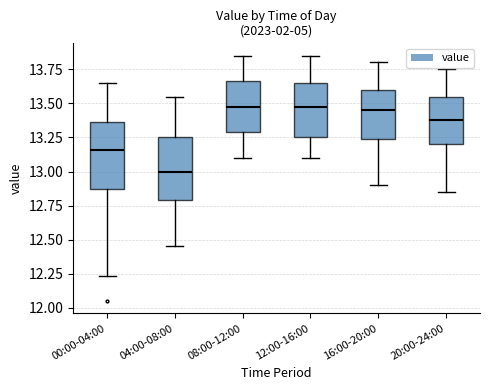

Reading left to right, read every box against the y-axis: the position of its median line, the range the box covers, and the ends of its whiskers. The values are not printed on the chart, so give them approximately, as read against the axis.

00:00-04:00: median 13.15, box 12.85 to 13.35, whiskers 12.25 to 13.65
04:00-08:00: median 13.00, box 12.80 to 13.25, whiskers 12.45 to 13.55
08:00-12:00: median 13.50, box 13.30 to 13.65, whiskers 13.10 to 13.85
12:00-16:00: median 13.50, box 13.25 to 13.65, whiskers 13.10 to 13.85
16:00-20:00: median 13.45, box 13.25 to 13.60, whiskers 12.90 to 13.80
20:00-24:00: median 13.40, box 13.20 to 13.55, whiskers 12.85 to 13.75